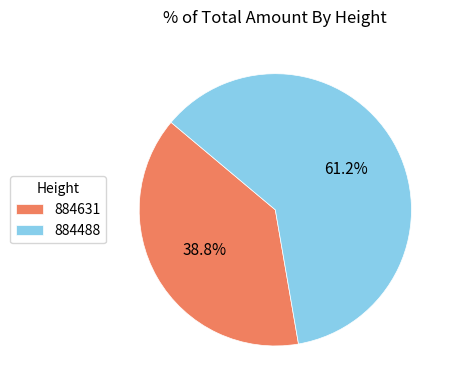

To the nearest percent, what is the difference between the largest and smallest slice percentages?

22%